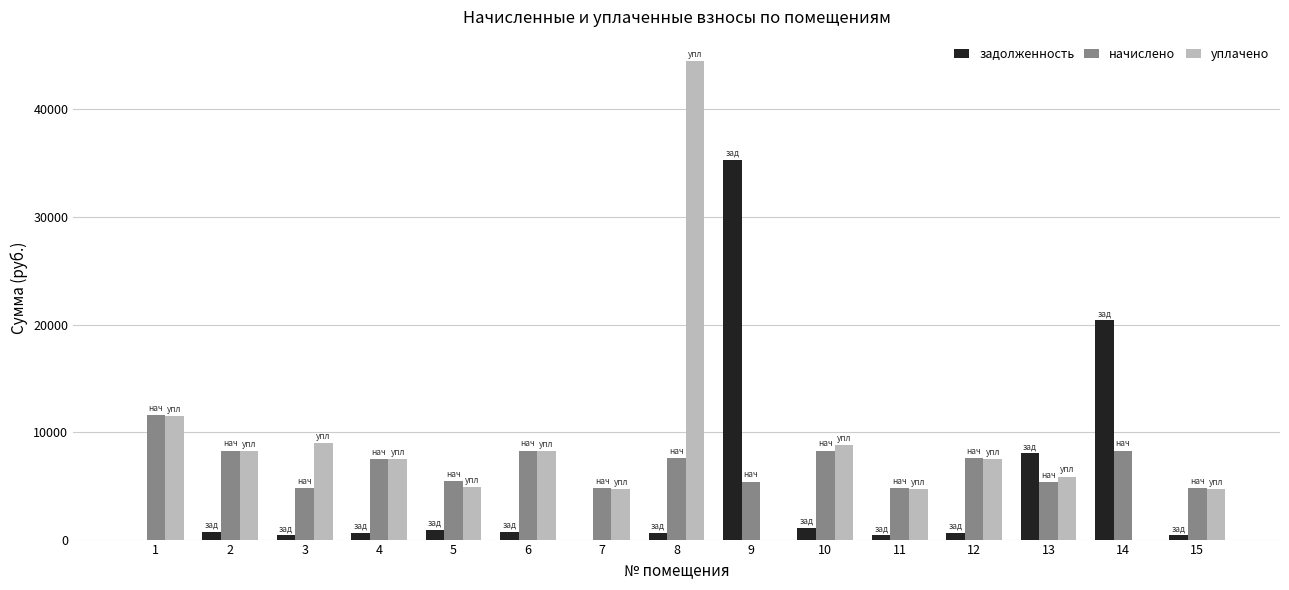

What is the sum of the уплачено values at 7 and 1?

16171.4